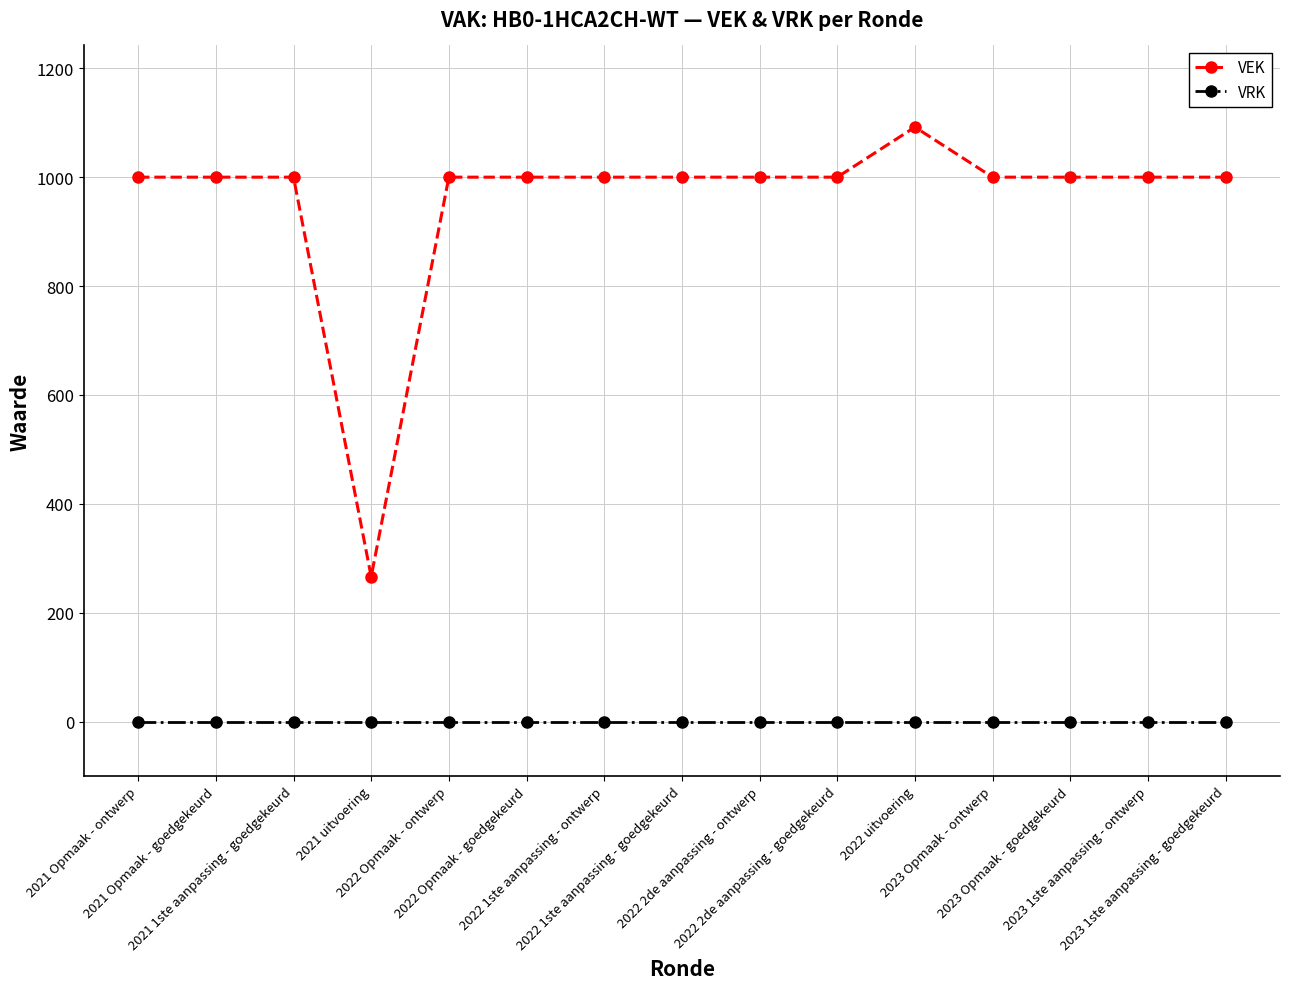

True or false: VRK and VEK intersect in this chart.

False